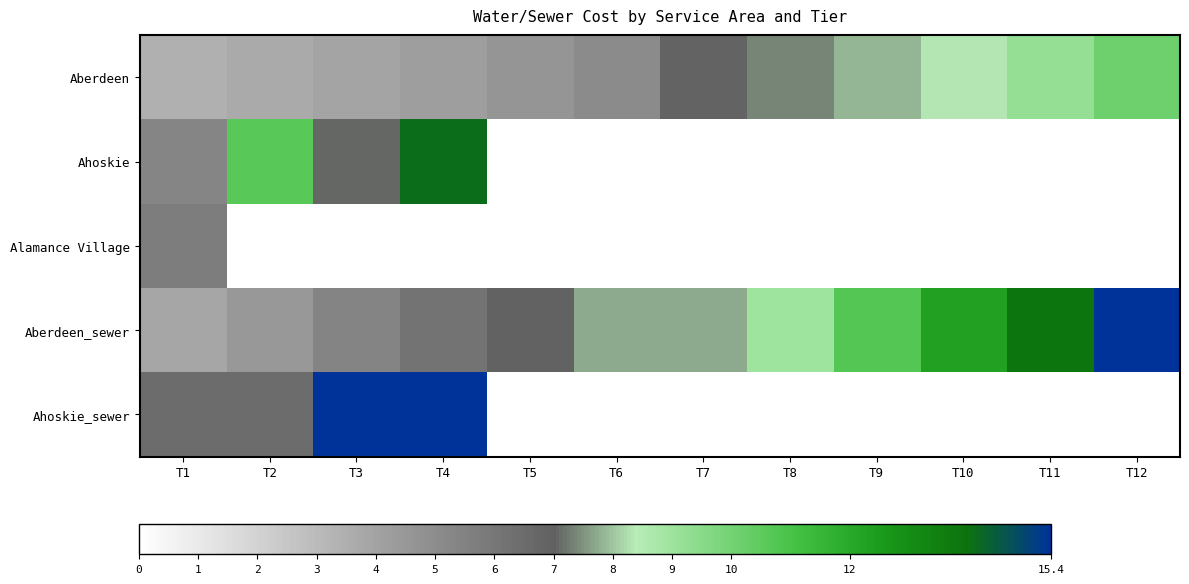

Which series has the largest total across all categories?

Aberdeen_sewer